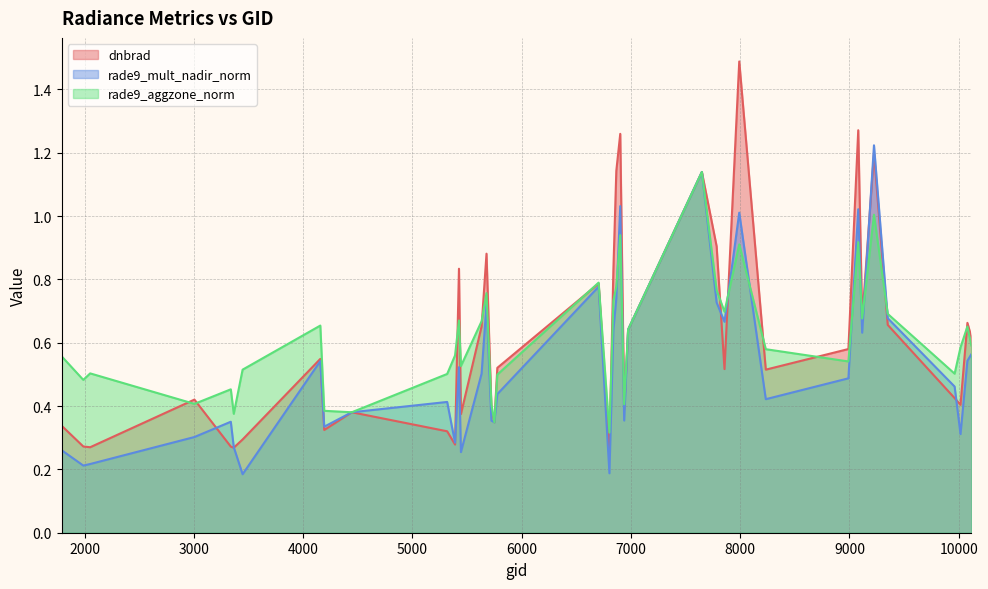

Where do rade9_mult_nadir_norm and dnbrad first cross each other?

3005 and 3338